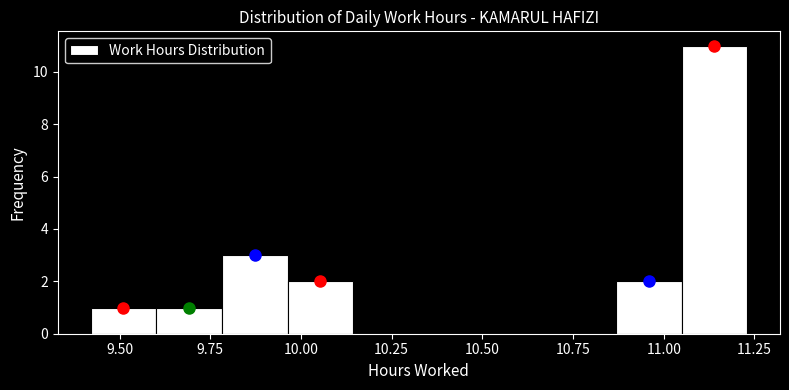

Read against the x-axis, roughly where is the centre of the tallest bar?

11.15